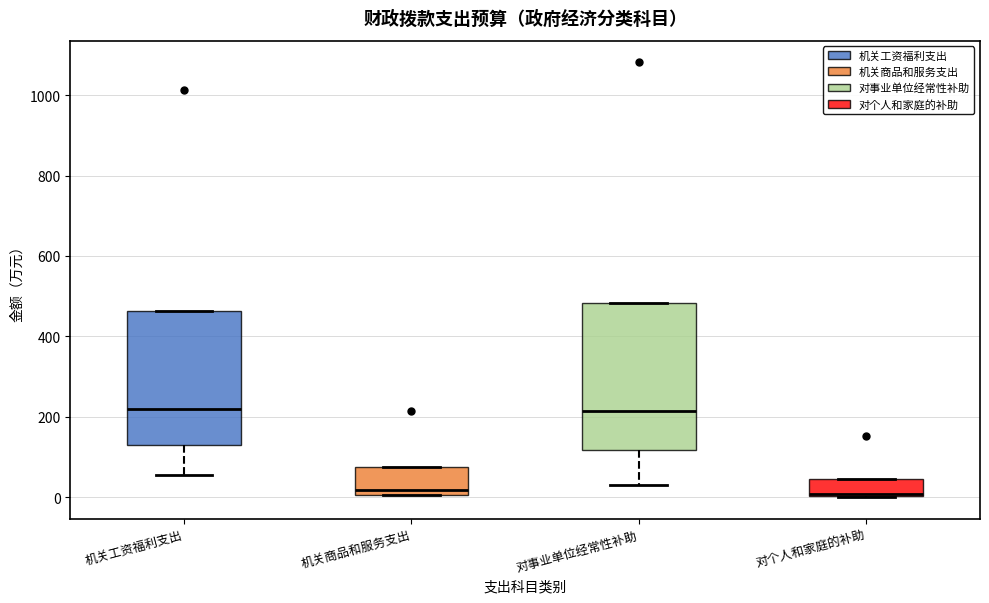

Reading left to right, transcribe this box plot: for each box, give where its median line is, the range the box spans, and where its two whiskers end, as read against the y-axis. The values are not printed on the chart, so give them approximately, as read against the axis.

机关工资福利支出: median 220, box 140 to 460, whiskers 60 to 460
机关商品和服务支出: median 20, box 0 to 80, whiskers 0 to 80
对事业单位经常性补助: median 220, box 120 to 480, whiskers 40 to 480
对个人和家庭的补助: median 0 (drawn on the box's lower edge), box 0 to 40, whiskers 0 to 40